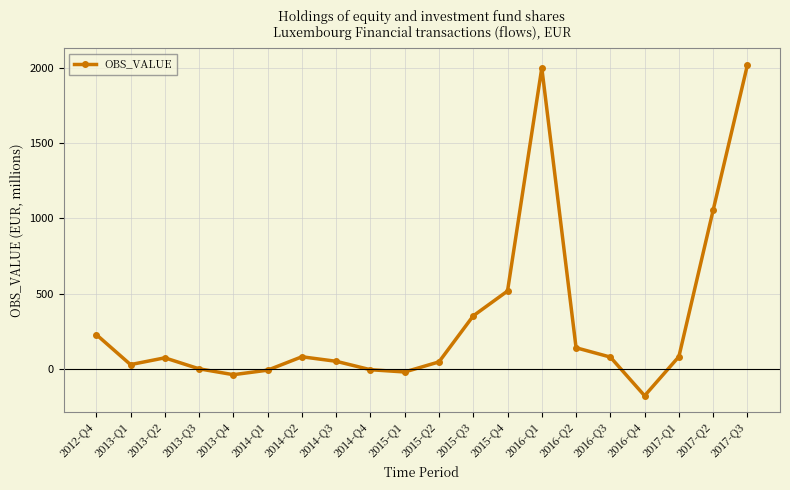

What is the value of the 2nd point from the left?

28